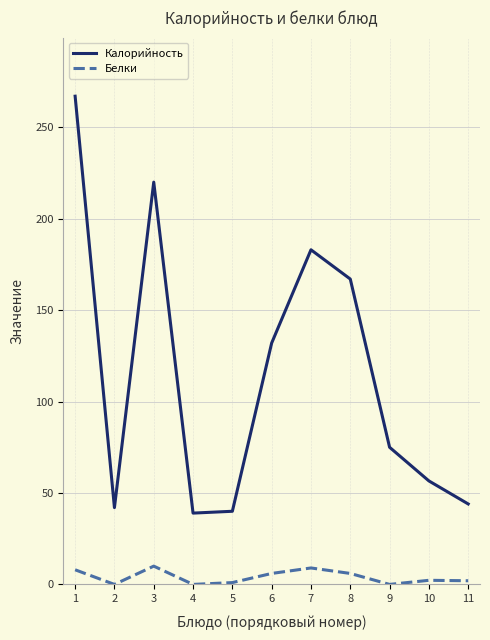

Is it true that Калорийность equals 56.6 at 10?

True